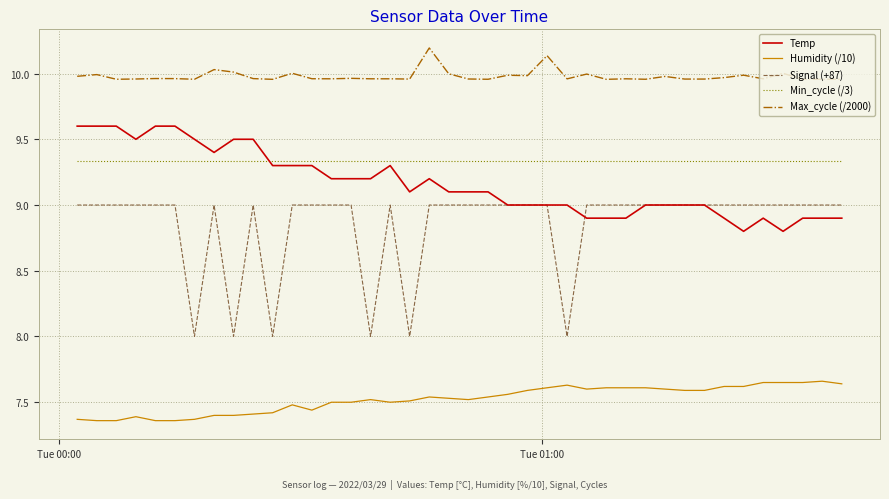

Which series has the widest spread of values?

Signal (+87)